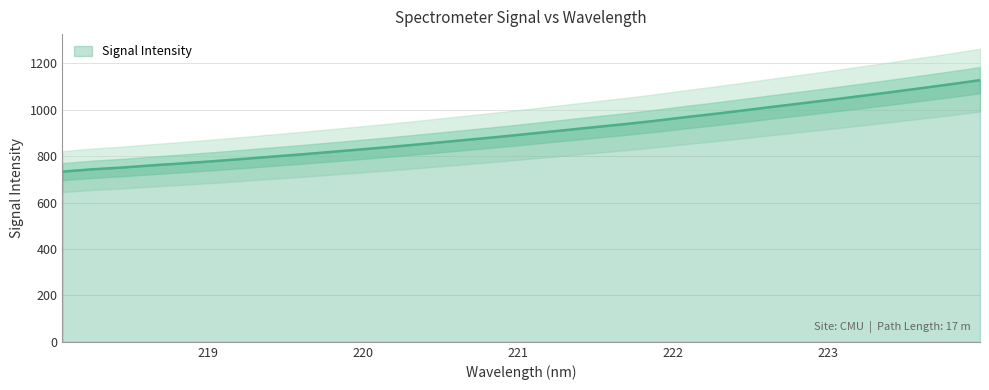

Reading left to right, what are all the values shown in this chart?

733.1	743.2	750.7	760.0	768.4	777.3	786.9	797.1	806.9	817.4	828.1	839.0	850.4	862.4	874.3	886.4	899.3	912.3	925.3	938.0	951.9	967.3	981.6	996.9	1012.7	1027.9	1043.4	1059.5	1075.8	1092.6	1109.5	1127.2